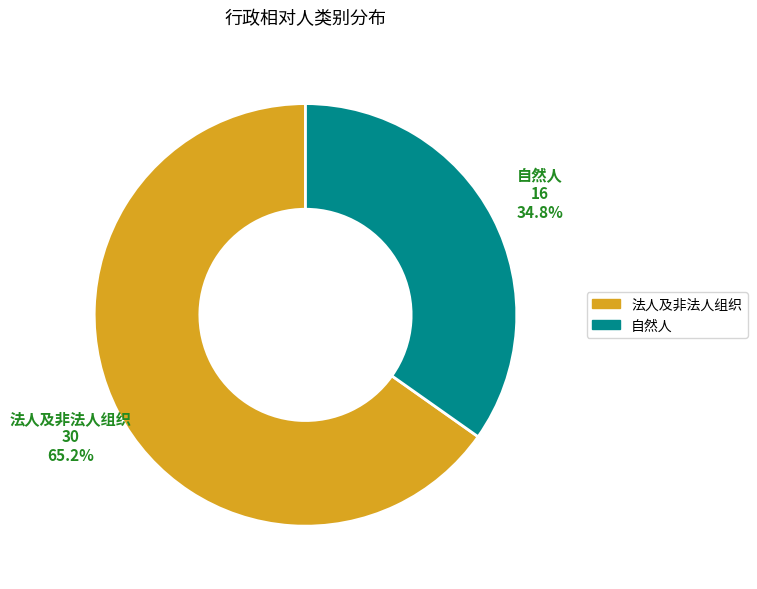

What is the largest slice in the pie chart?

法人及非法人组织